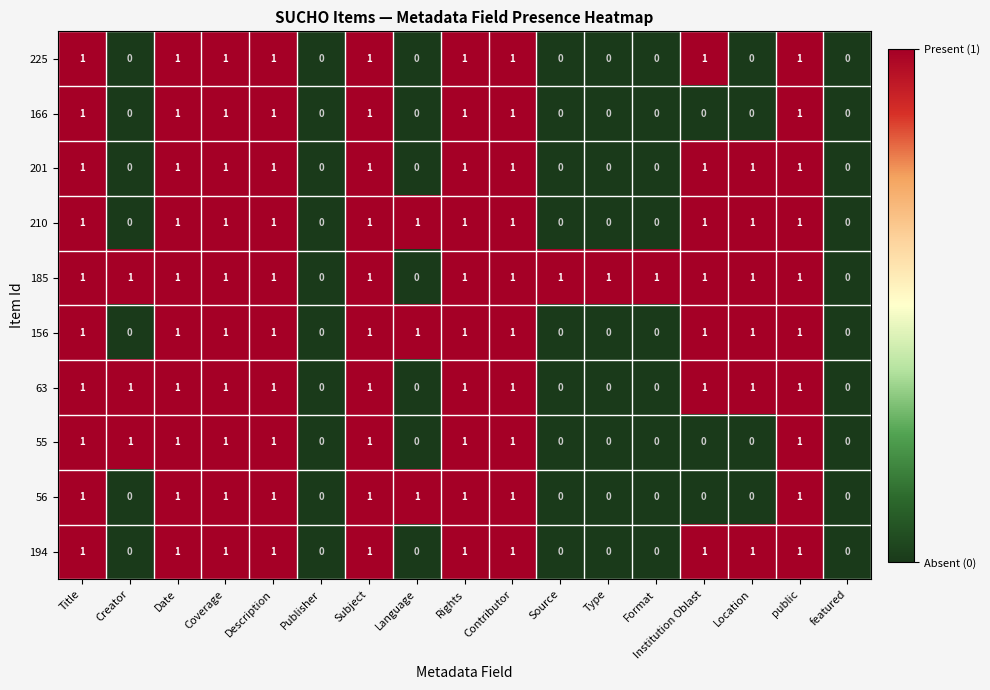

The 185 series shows 1 at Title. True or false?

True